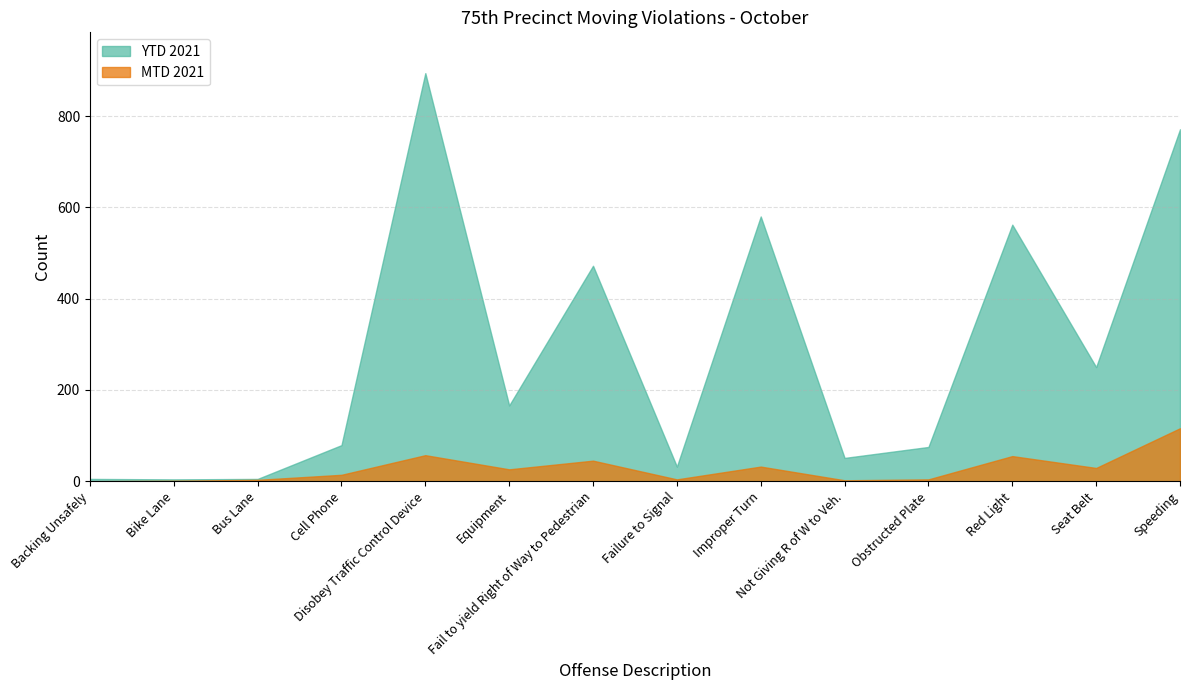

Where is YTD 2021 nearest to the value 449?

Fail to yield Right of Way to Pedestrian